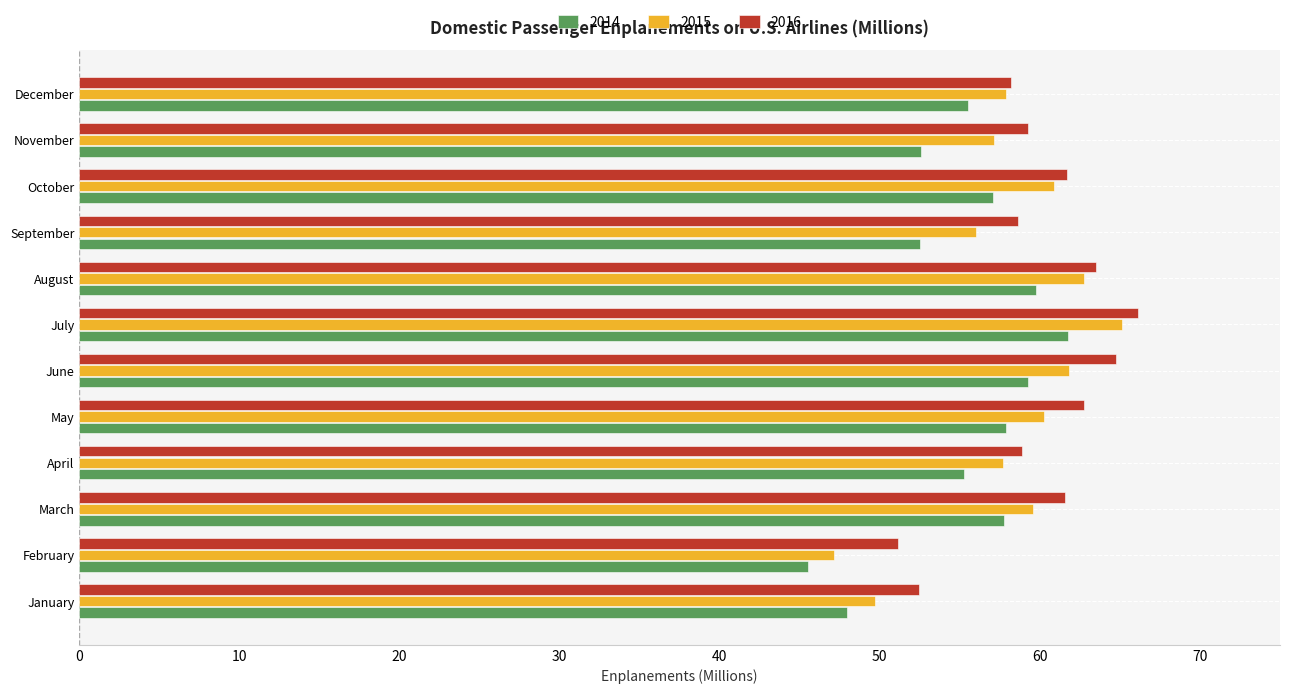

Count the number of data series in this chart.

3